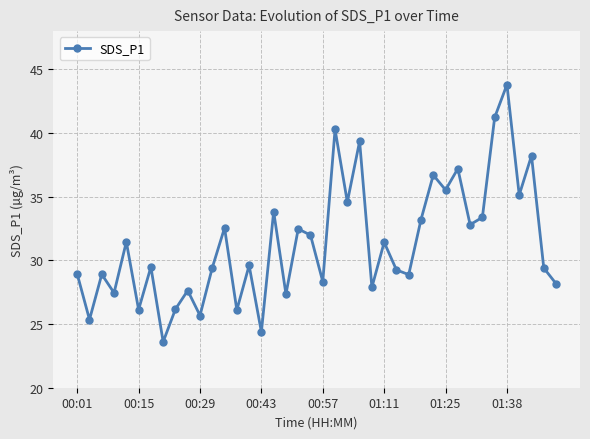

What is the sum of all values?

1253.2